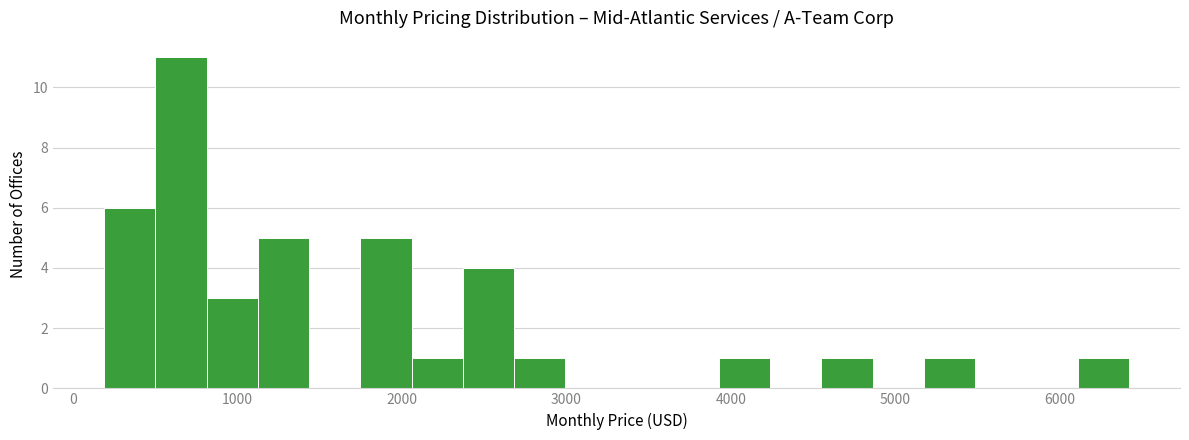

Read against the x-axis, roughly where is the centre of the tallest bar?

700